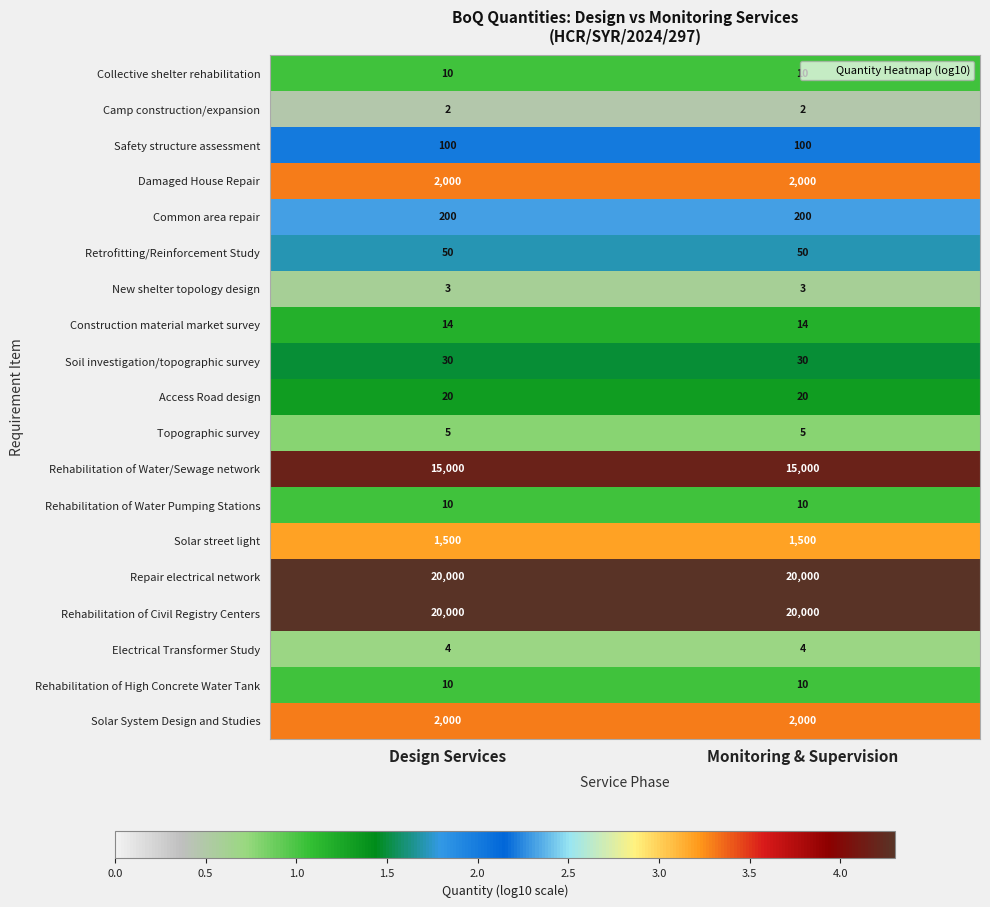

What is the maximum value shown in the chart?

20000